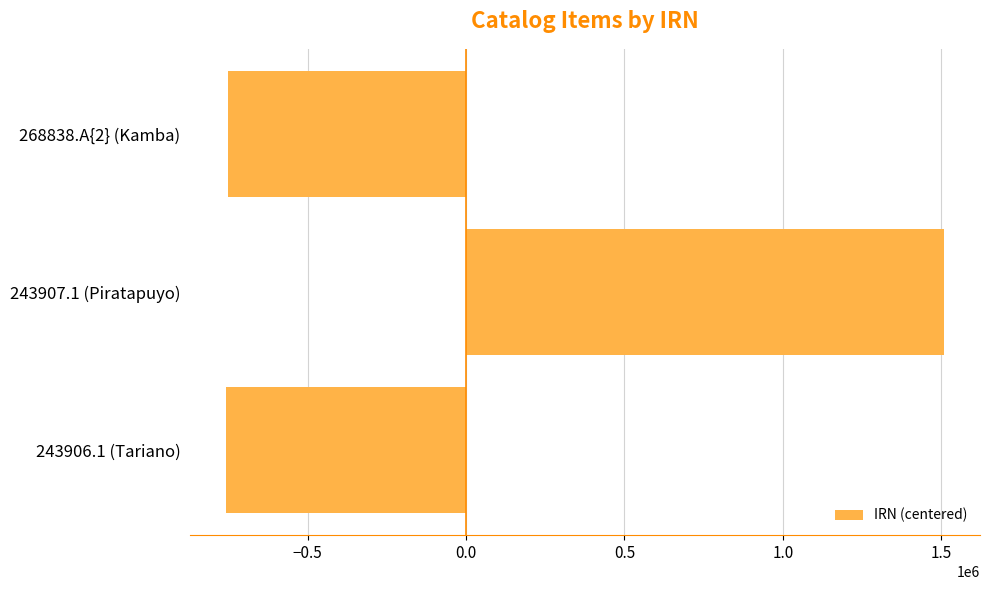

Between 268838.A{2} (Kamba) and 243907.1 (Piratapuyo), which is larger?

243907.1 (Piratapuyo)